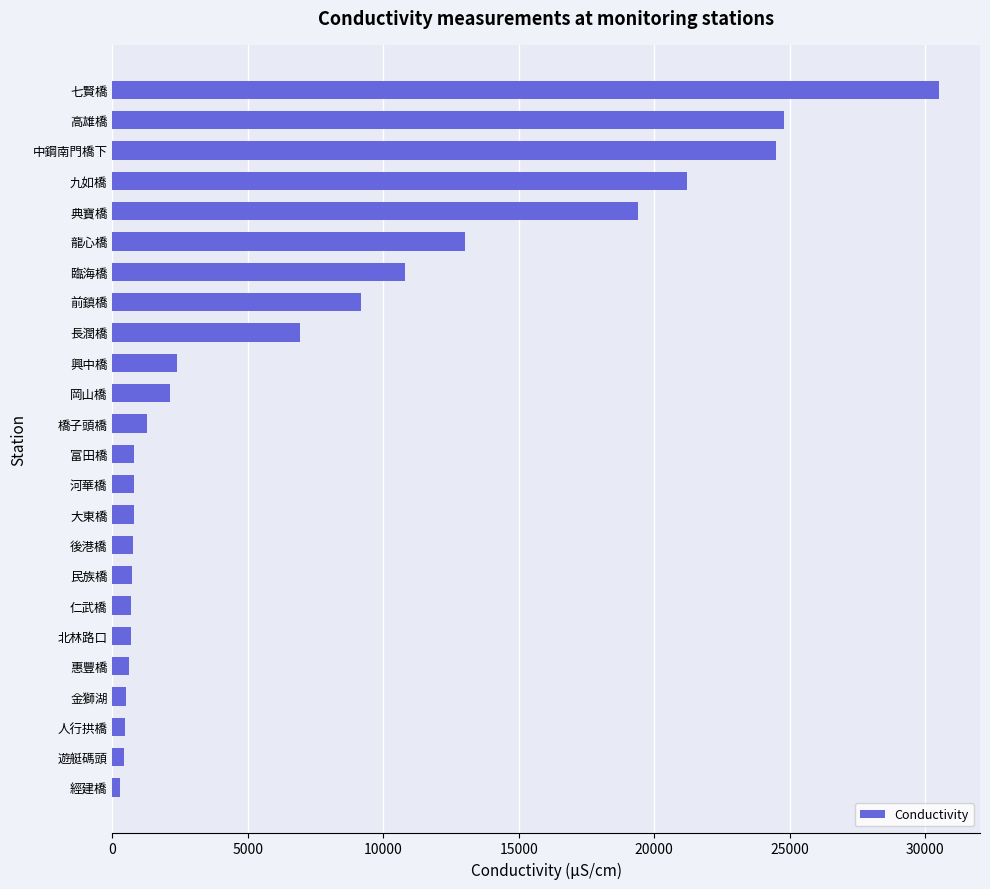

True or false: the data shows 10800 at 臨海橋.

True